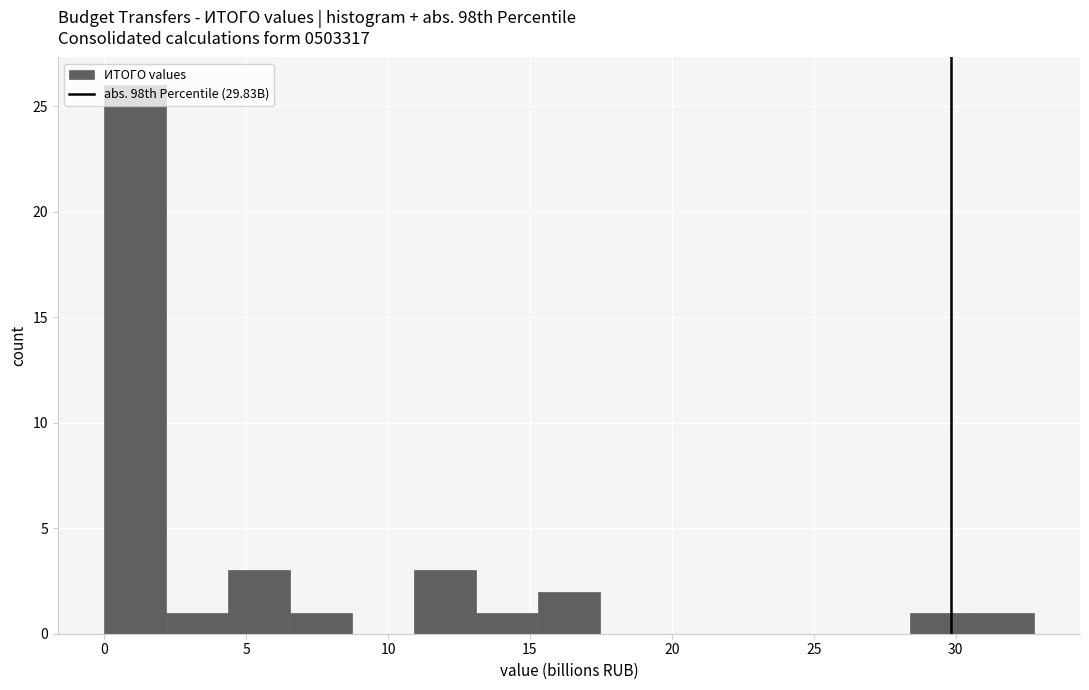

Reading left to right, transcribe this chart: for each bar, give the range it covers on the x-axis and its height. Neither the bar edges nor the heights are printed on the chart, so give them approximately, as read against the axes.

0.0 to 2.0: 26
2.0 to 4.5: 1
4.5 to 6.5: 3
6.5 to 8.5: 1
8.5 to 11.0: 0
11.0 to 13.0: 3
13.0 to 15.5: 1
15.5 to 17.5: 2
17.5 to 19.5: 0
19.5 to 22.0: 0
22.0 to 24.0: 0
24.0 to 26.0: 0
26.0 to 28.5: 0
28.5 to 30.5: 1
30.5 to 32.5: 1